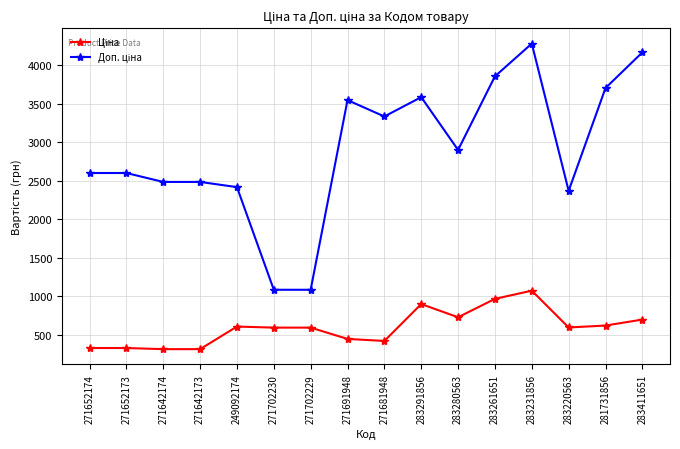

What is the label of the 10th point from the right?

271702229